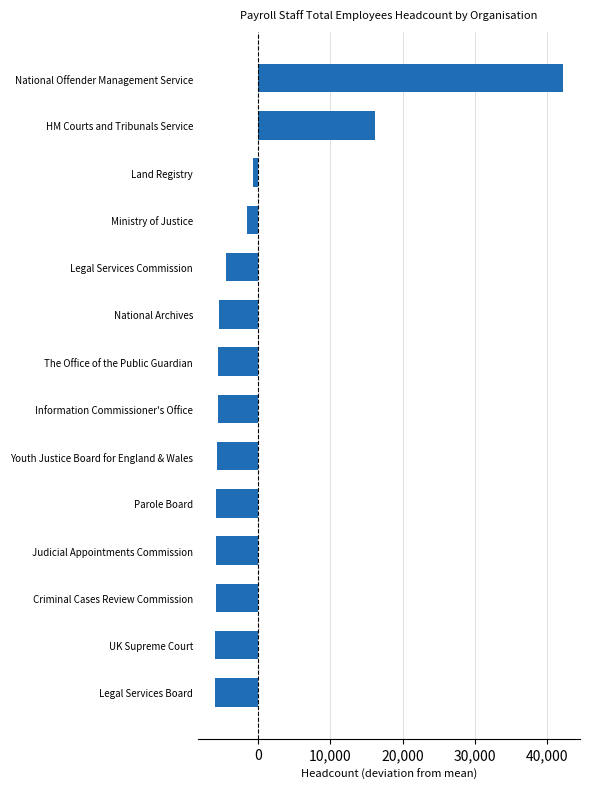

How many bars are there in total?

14